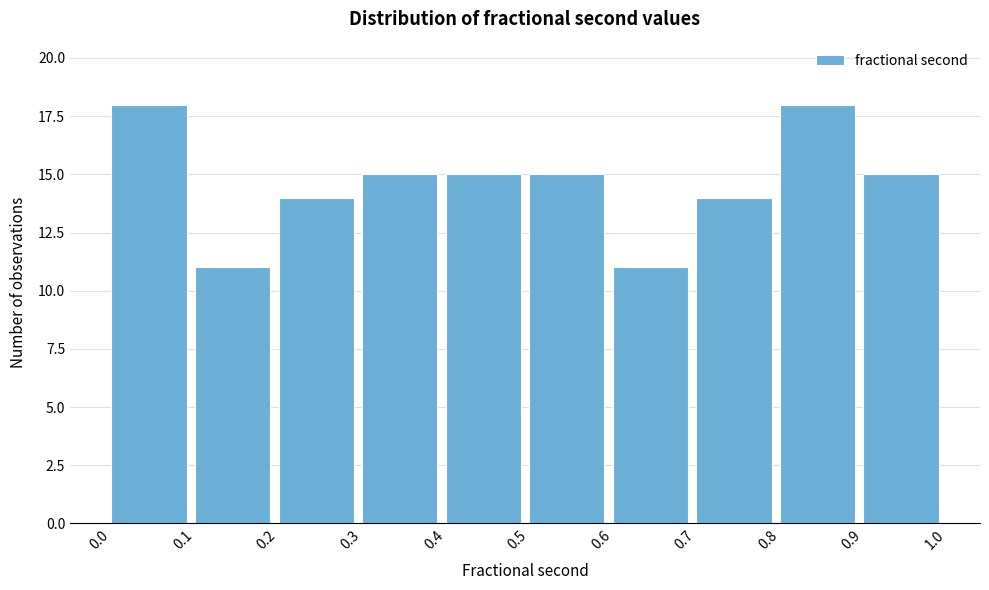

Reading right to left, list all the values displayed in this chart.

15	18	14	11	15	15	15	14	11	18